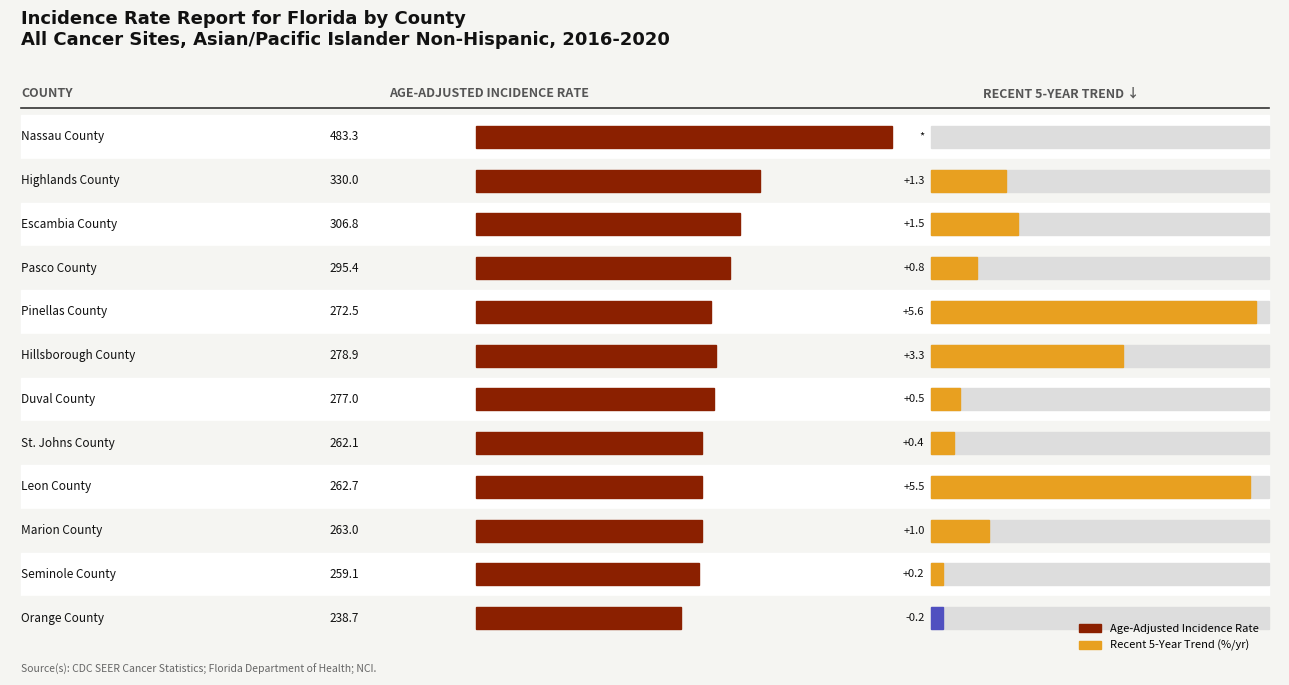

What is the label of the 2nd bar from the right?

Seminole County